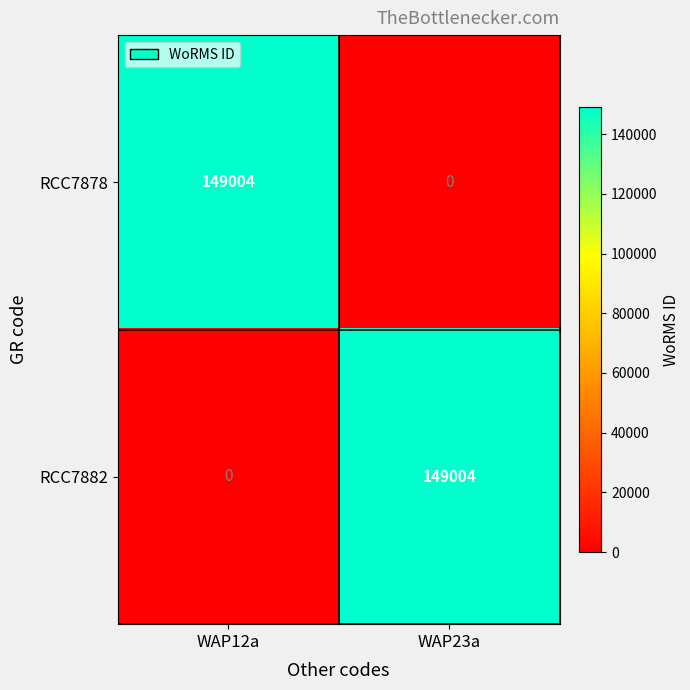

What is the average value of the RCC7878 series?

74502